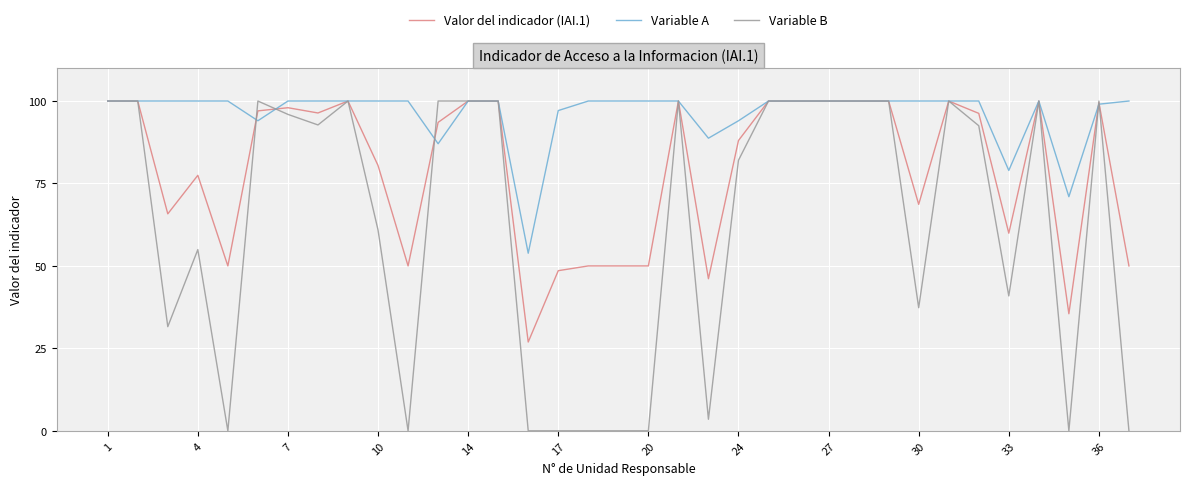

Which series has the largest range (max minus min)?

Variable B